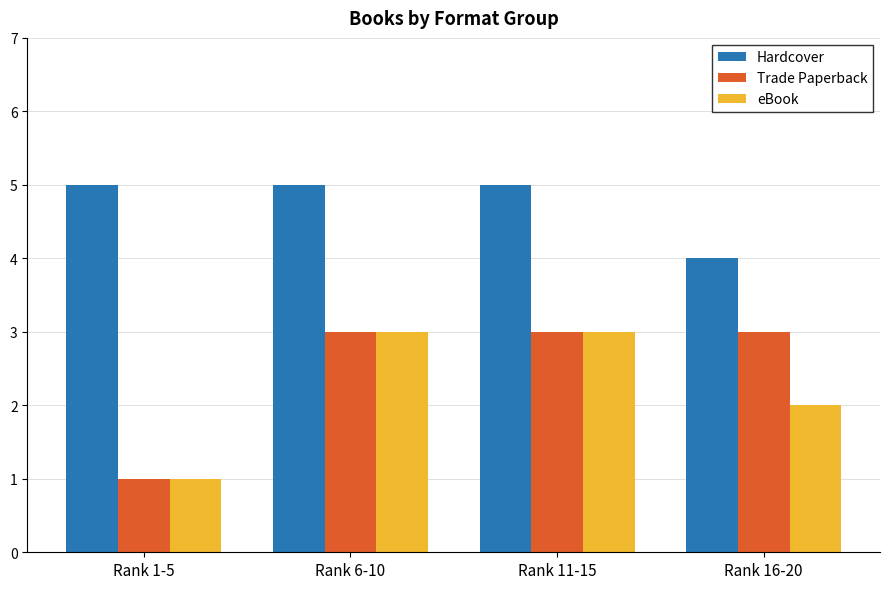

Reading right to left, list all the values displayed in this chart.

Hardcover: 4	5	5	5
Trade Paperback: 3	3	3	1
eBook: 2	3	3	1